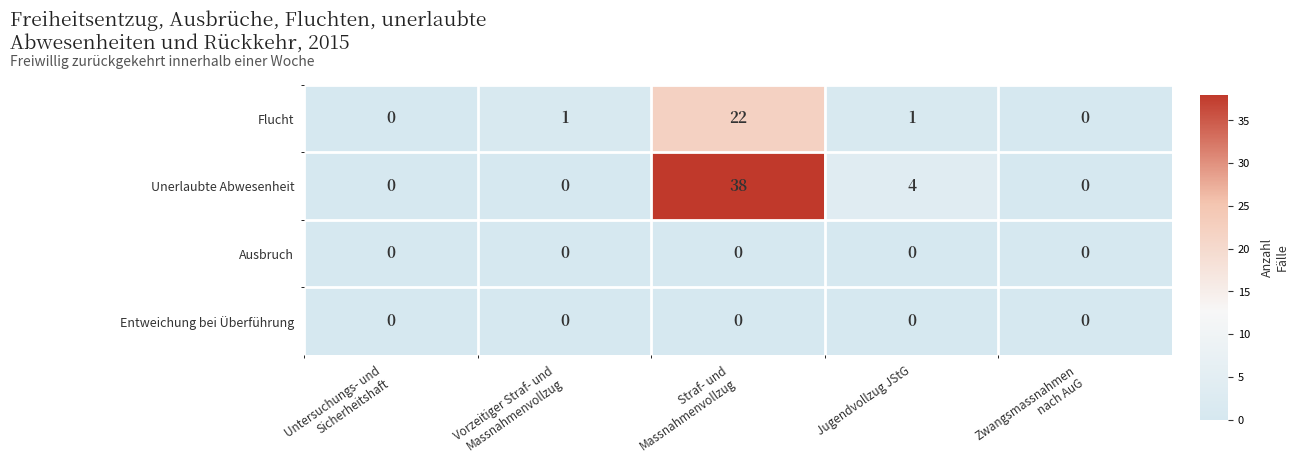

What is the sum of all Unerlaubte Abwesenheit values?

42